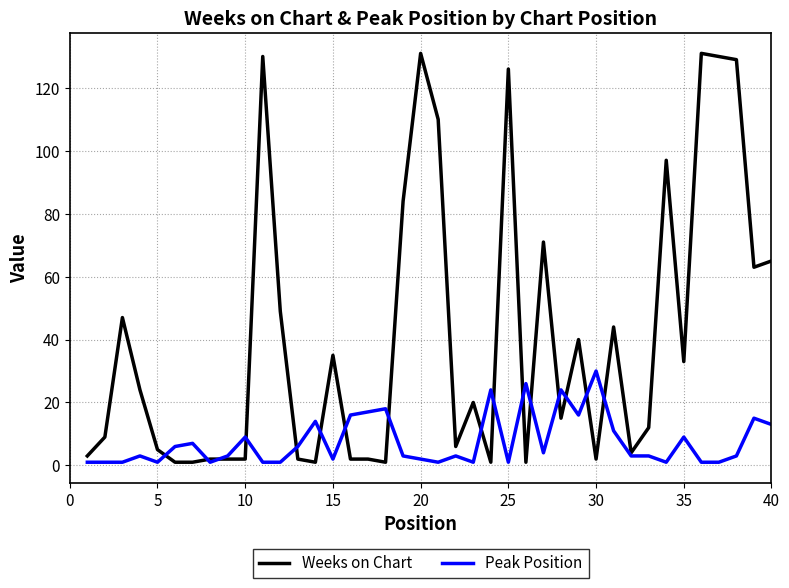

Which series has the largest total across all categories?

Weeks on Chart